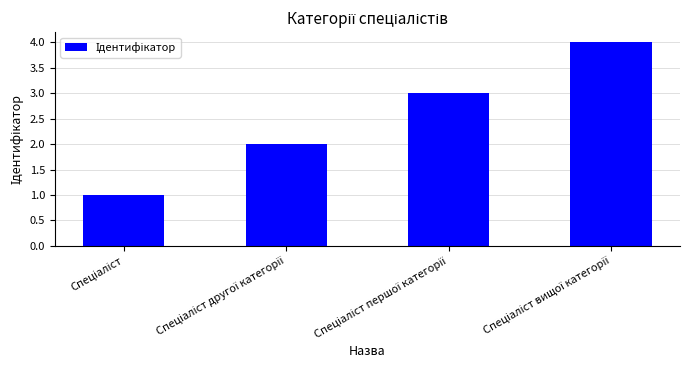

What is the maximum value shown in the chart?

4